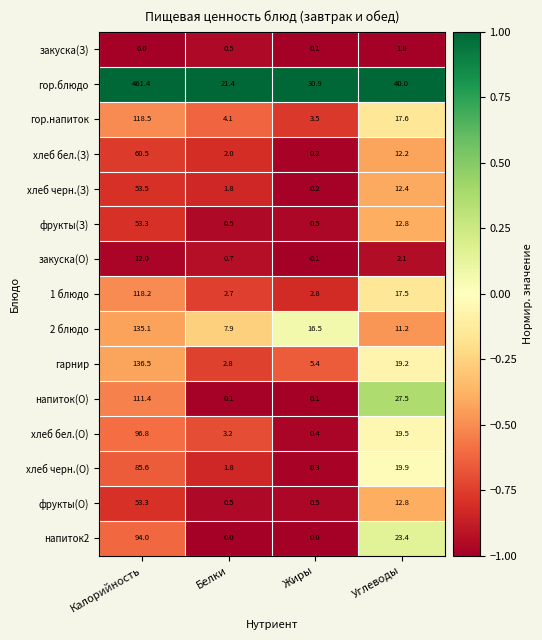

True or false: гор.напиток has a value of 5.8 at Белки.

False